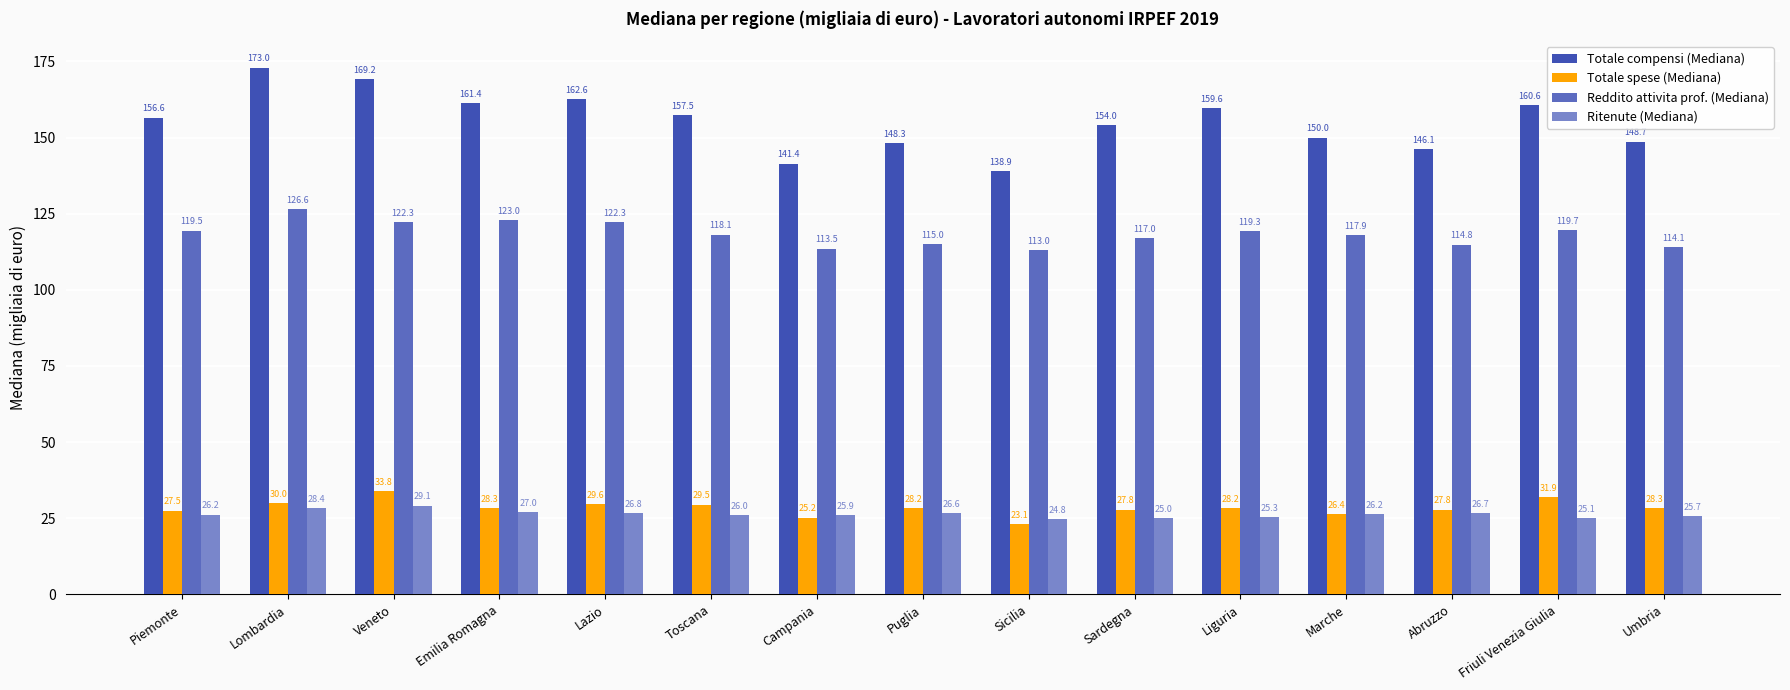

What is the difference between the maximum and second lowest values in the Ritenute (Mediana) series?

4.1